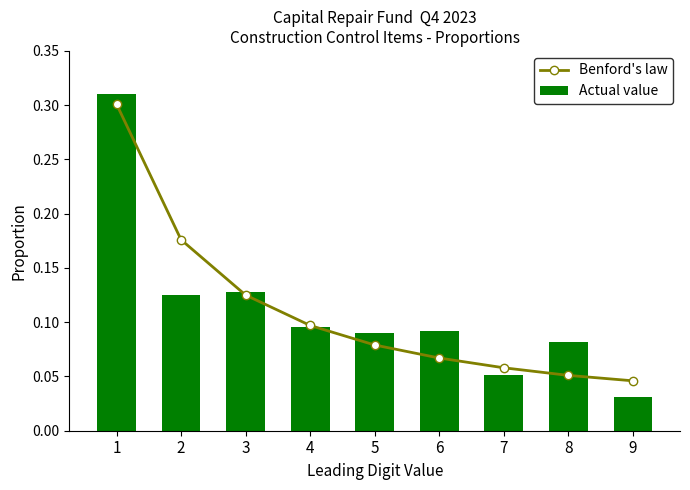

Reading left to right, what are all the values shown in this chart?

Benford's law: 1=0.3	2=0.2	3=0.1	4=0.1	5=0.1	6=0.1	7=0.1	8=0.1	9=0.0
Actual value: 1=0.3	2=0.1	3=0.1	4=0.1	5=0.1	6=0.1	7=0.1	8=0.1	9=0.0